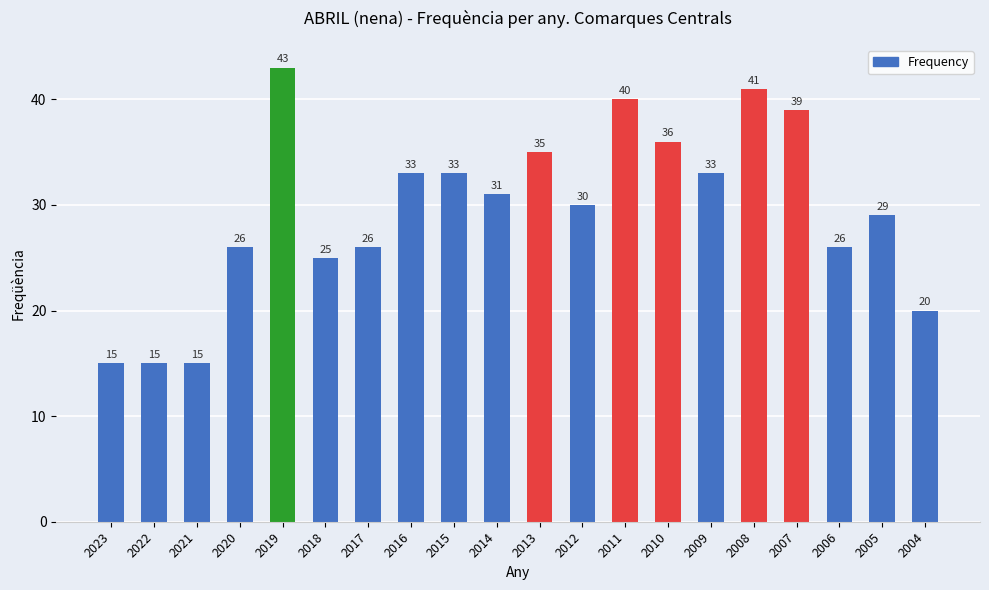

What is the difference between the maximum and second lowest values?

28